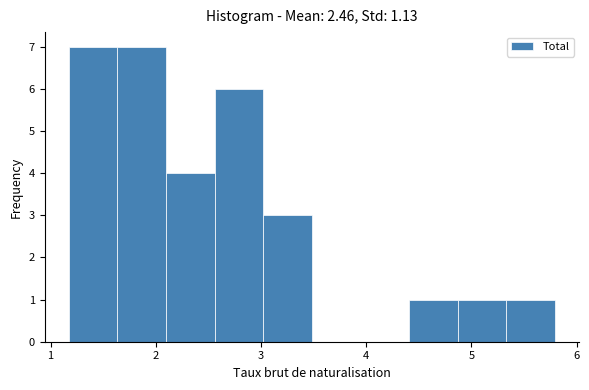

How tall is the bar that spans 2.1 to 2.6 on the x-axis? Neither the bar edges nor the heights are printed on the chart, so give them approximately, as read against the axes.

4